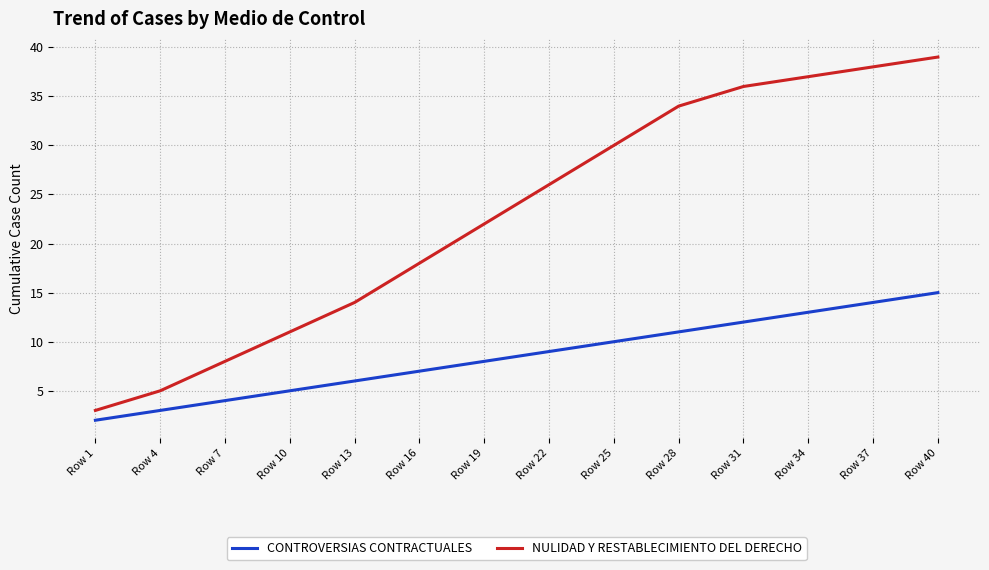

How many values in the NULIDAD Y RESTABLECIMIENTO DEL DERECHO series are below 26?

7